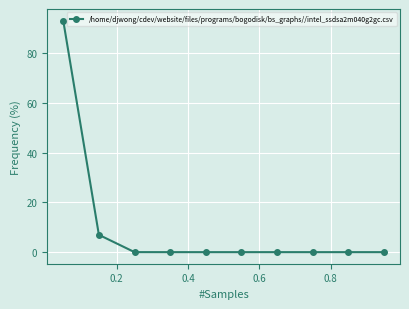

What is the average value?

10.0